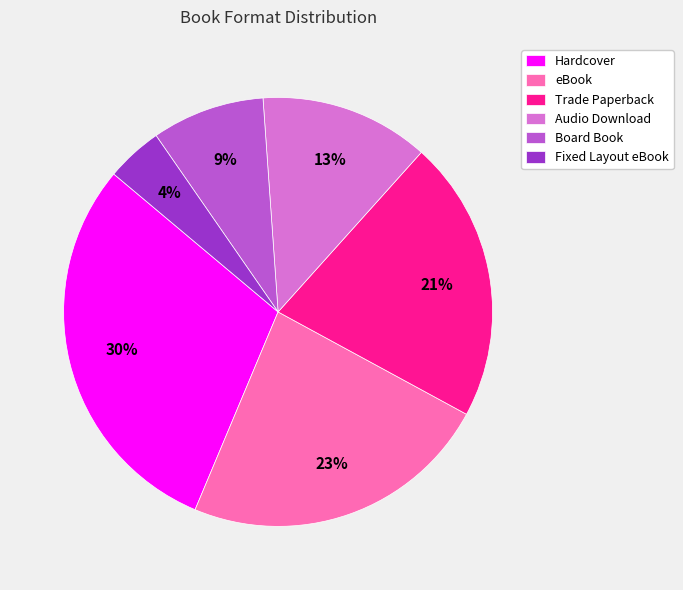

Is there any slice that represents more than half of the pie?

No